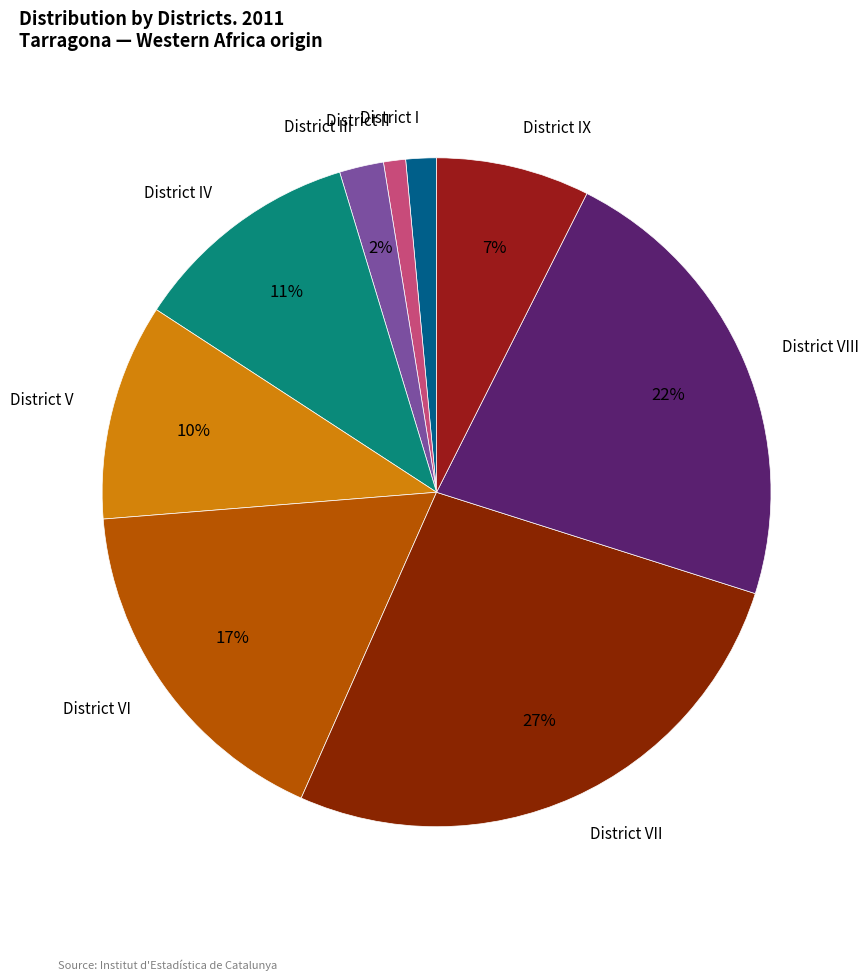

To the nearest percent, what is the difference between the District VIII and District VI slice percentages?

5%